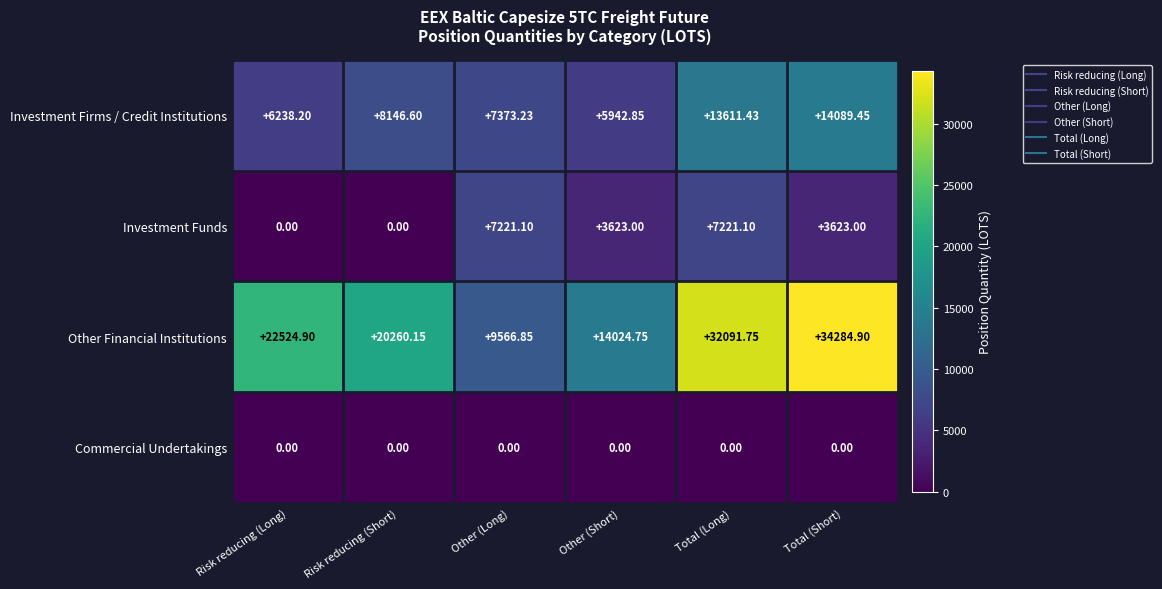

List the series in order of their overall mean, highest first.

Other Financial Institutions, Investment Firms / Credit Institutions, Investment Funds, Commercial Undertakings